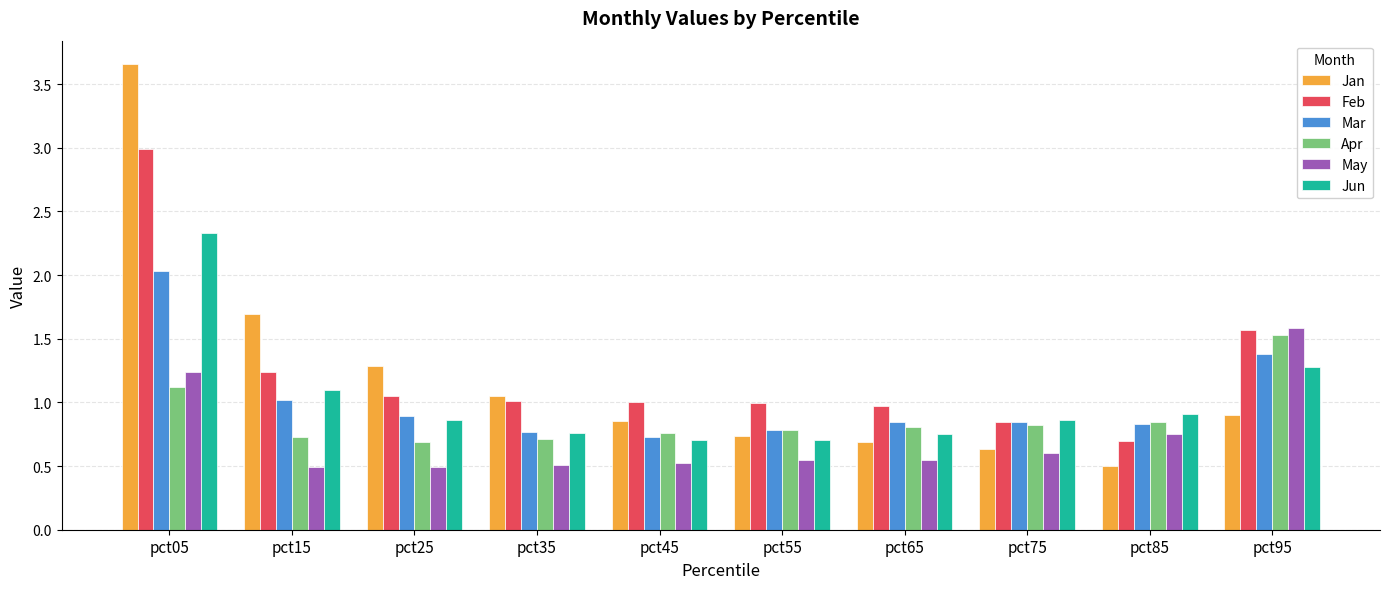

Which series has the largest total across all categories?

Feb